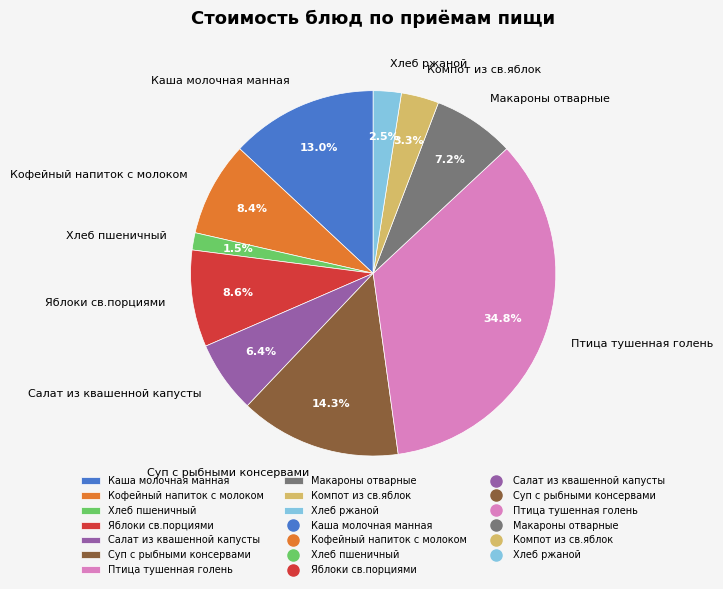

How many segments does this pie chart have?

10